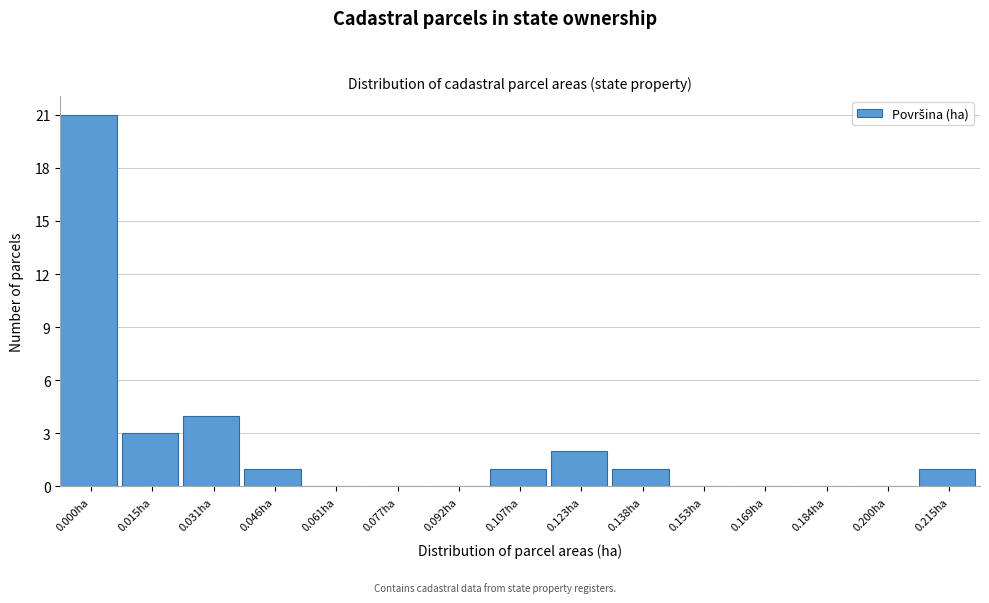

Reading left to right, what are all the values shown in this chart?

0.000ha=21	0.015ha=3	0.031ha=4	0.046ha=1	0.061ha=0	0.077ha=0	0.092ha=0	0.107ha=1	0.123ha=2	0.138ha=1	0.153ha=0	0.169ha=0	0.184ha=0	0.200ha=0	0.215ha=1